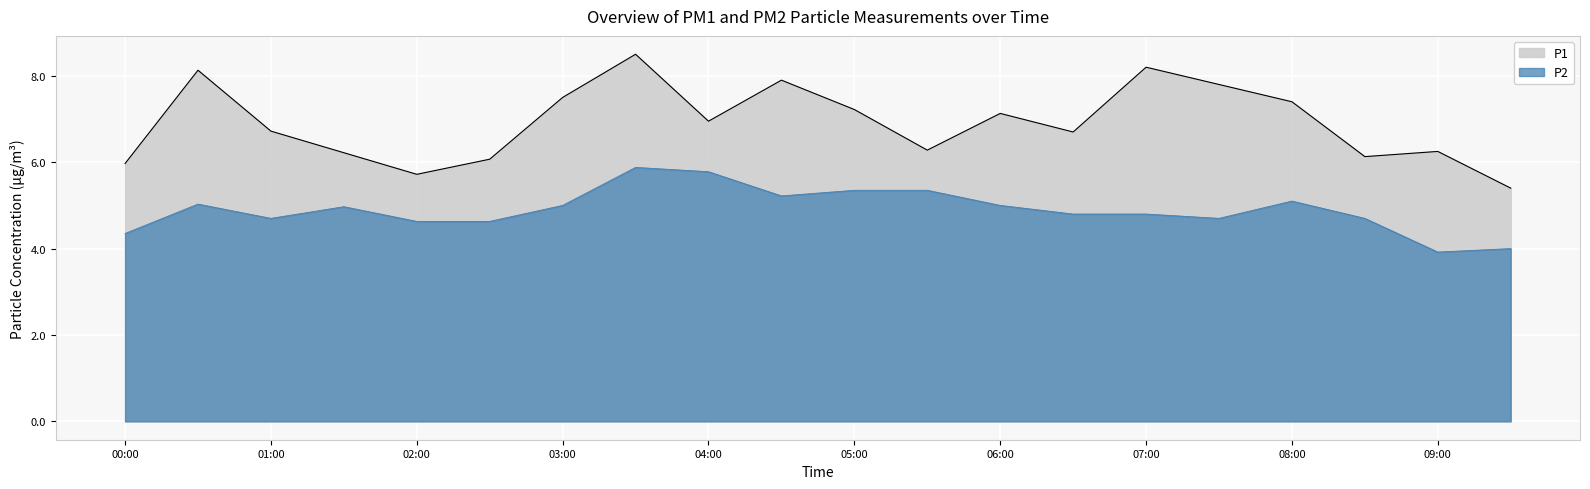

Is it true that P2 equals 5.0 at 00:30?

True